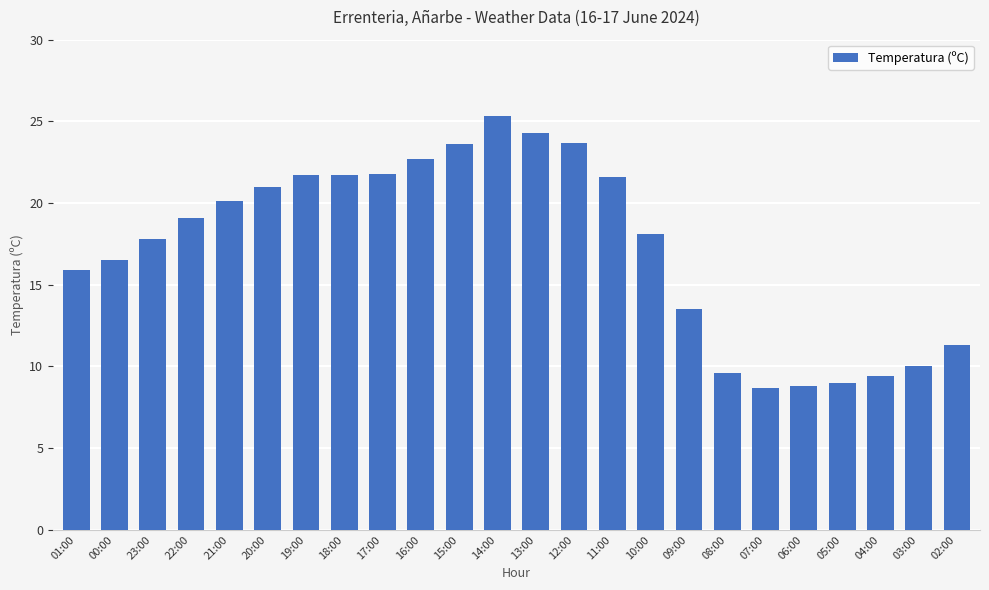

What is the difference between the second highest and second lowest values?

15.5